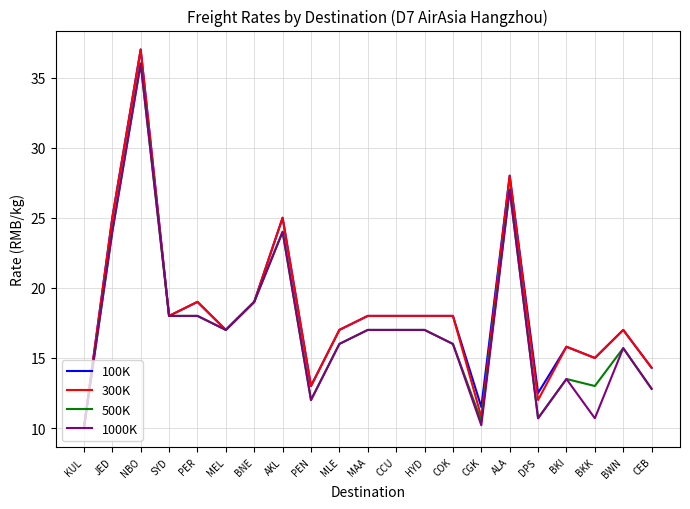

What position from the left is DPS?

17